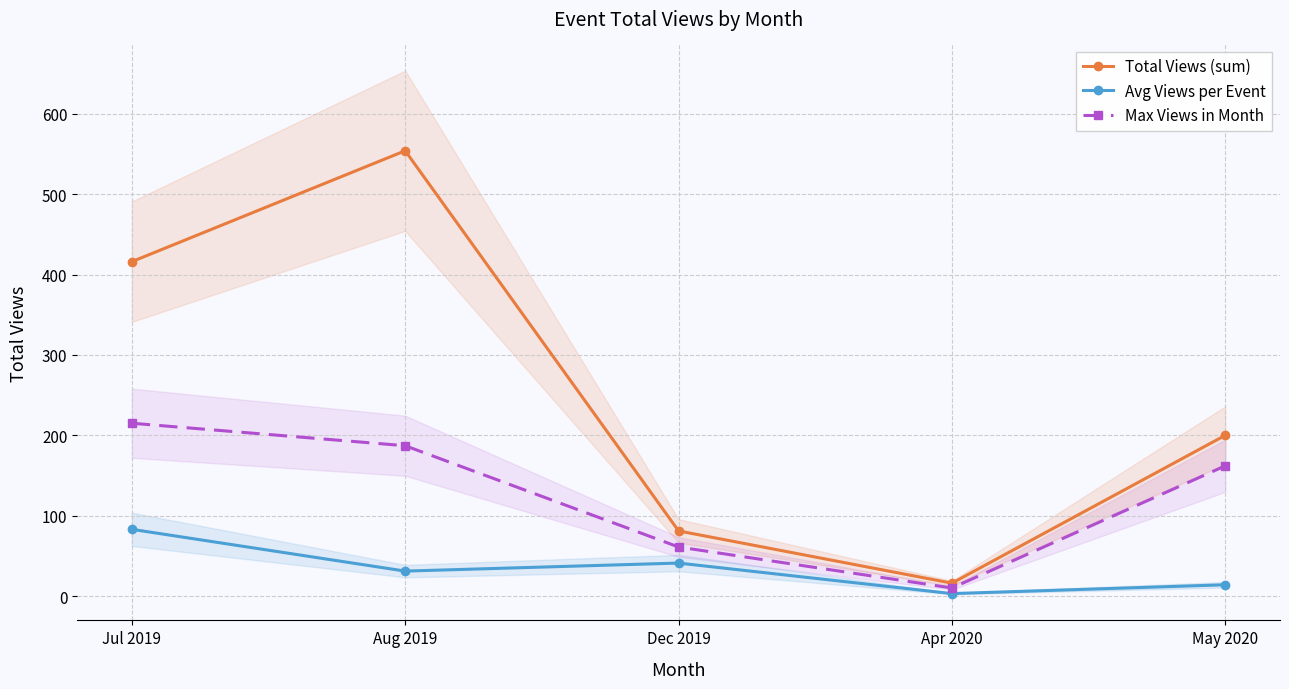

The value of Max Views in Month at Dec 2019 is 29. True or false?

False